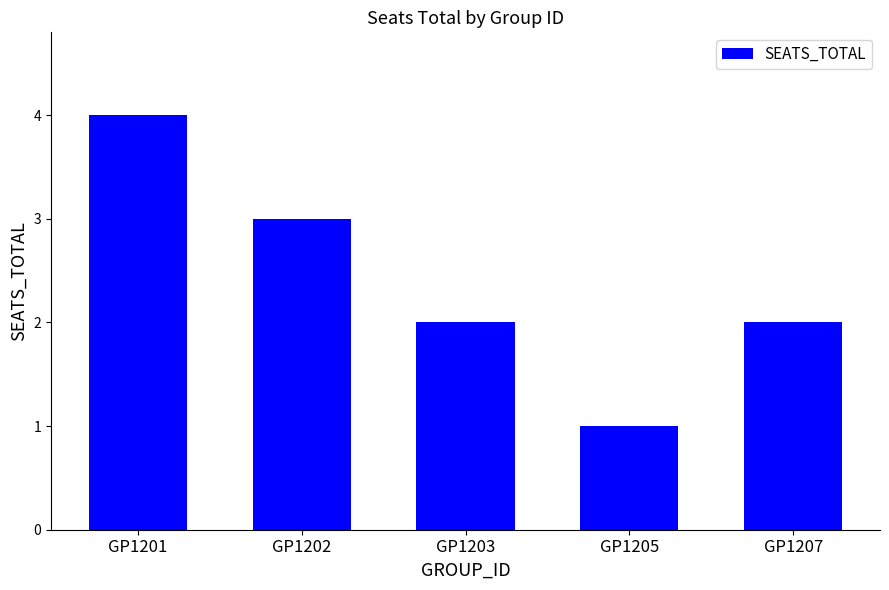

What is the sum of all values?

12